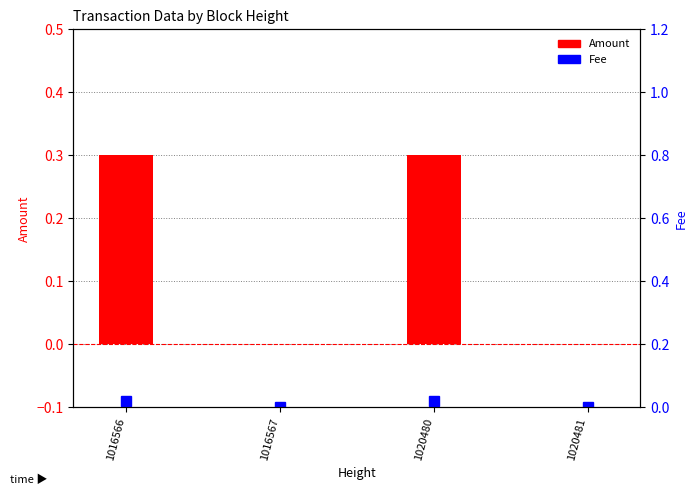

Reading left to right, list all the values displayed in this chart.

Amount: 0.3	0.0	0.3	0.0
Fee: 0.0	0.0	0.0	0.0